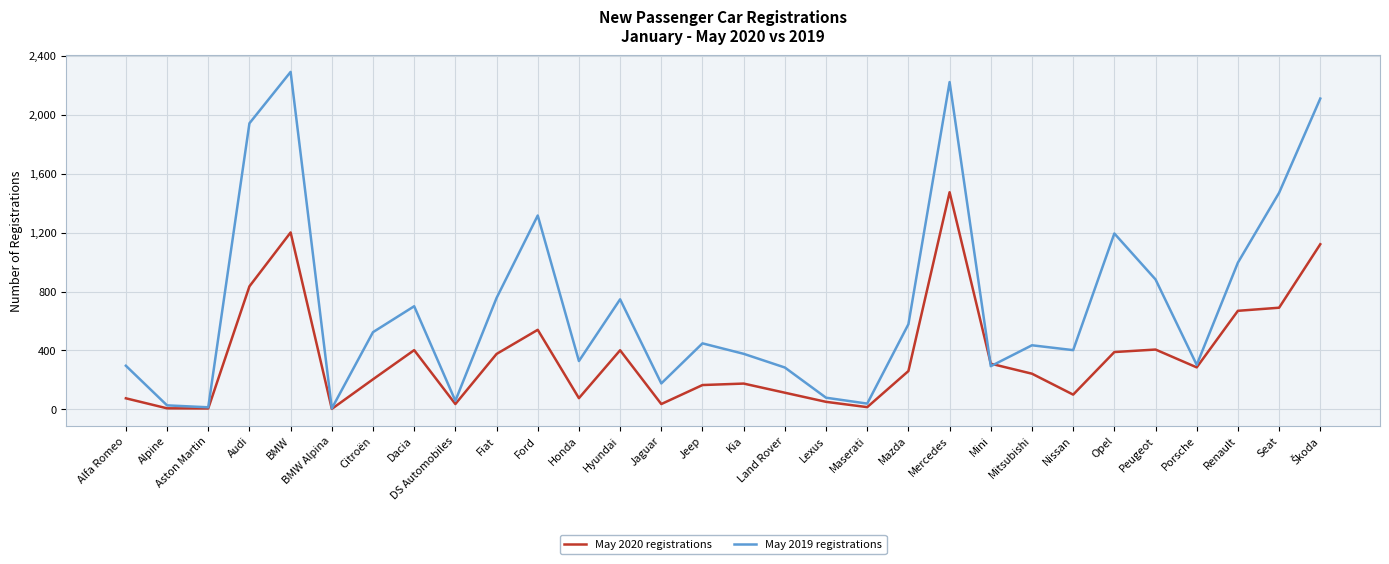

What position from the right is Citroën?

24